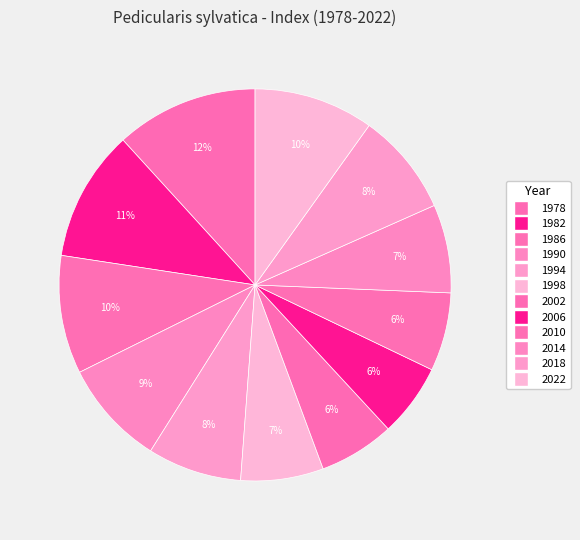

What is the ratio of the value at 2022 to the value at 1982?

0.9